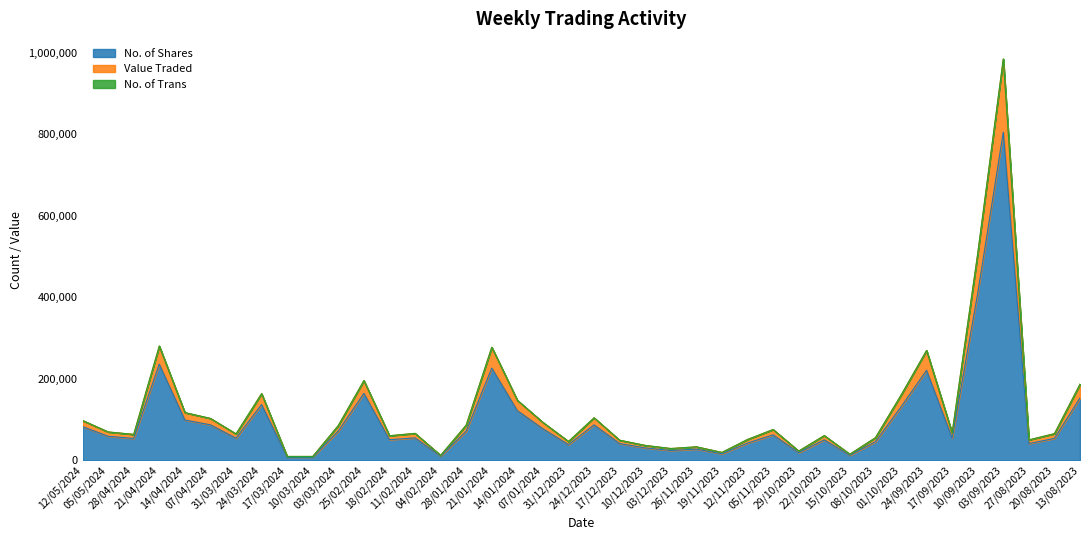

Is it true that No. of Shares equals 121881 at 14/01/2024?

True